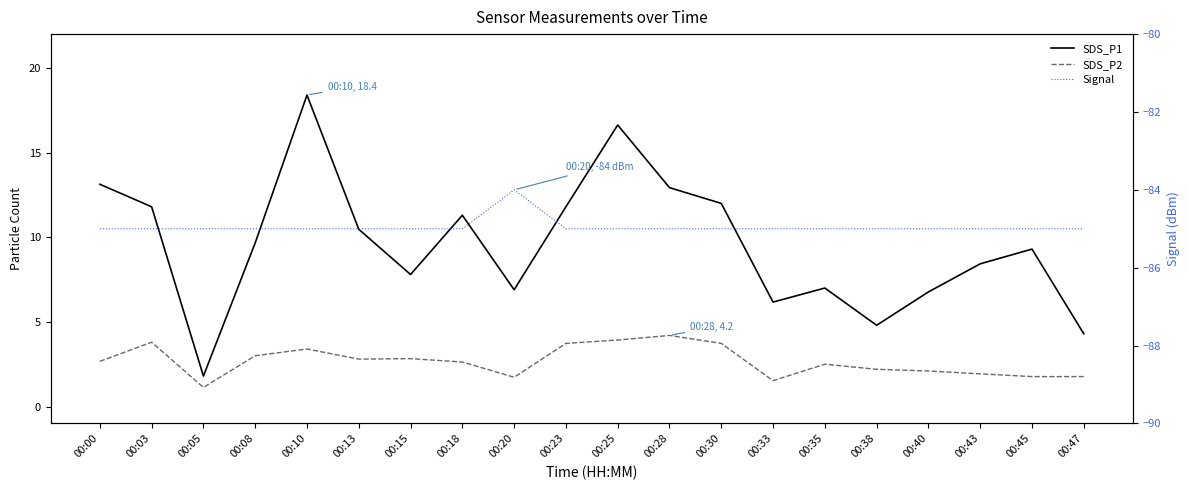

Reading left to right, what are all the values shown in this chart?

SDS_P1: 00:00=13.1	00:03=11.8	00:05=1.8	00:08=9.7	00:10=18.4	00:13=10.5	00:15=7.8	00:18=11.3	00:20=6.9	00:23=11.8	00:25=16.6	00:28=12.9	00:30=12.0	00:33=6.2	00:35=7.0	00:38=4.8	00:40=6.8	00:43=8.4	00:45=9.3	00:47=4.3
SDS_P2: 00:00=2.7	00:03=3.8	00:05=1.1	00:08=3.0	00:10=3.4	00:13=2.8	00:15=2.8	00:18=2.6	00:20=1.7	00:23=3.7	00:25=3.9	00:28=4.2	00:30=3.7	00:33=1.5	00:35=2.5	00:38=2.2	00:40=2.1	00:43=1.9	00:45=1.8	00:47=1.8
Signal: 00:00=-85.0	00:03=-85.0	00:05=-85.0	00:08=-85.0	00:10=-85.0	00:13=-85.0	00:15=-85.0	00:18=-85.0	00:20=-84.0	00:23=-85.0	00:25=-85.0	00:28=-85.0	00:30=-85.0	00:33=-85.0	00:35=-85.0	00:38=-85.0	00:40=-85.0	00:43=-85.0	00:45=-85.0	00:47=-85.0